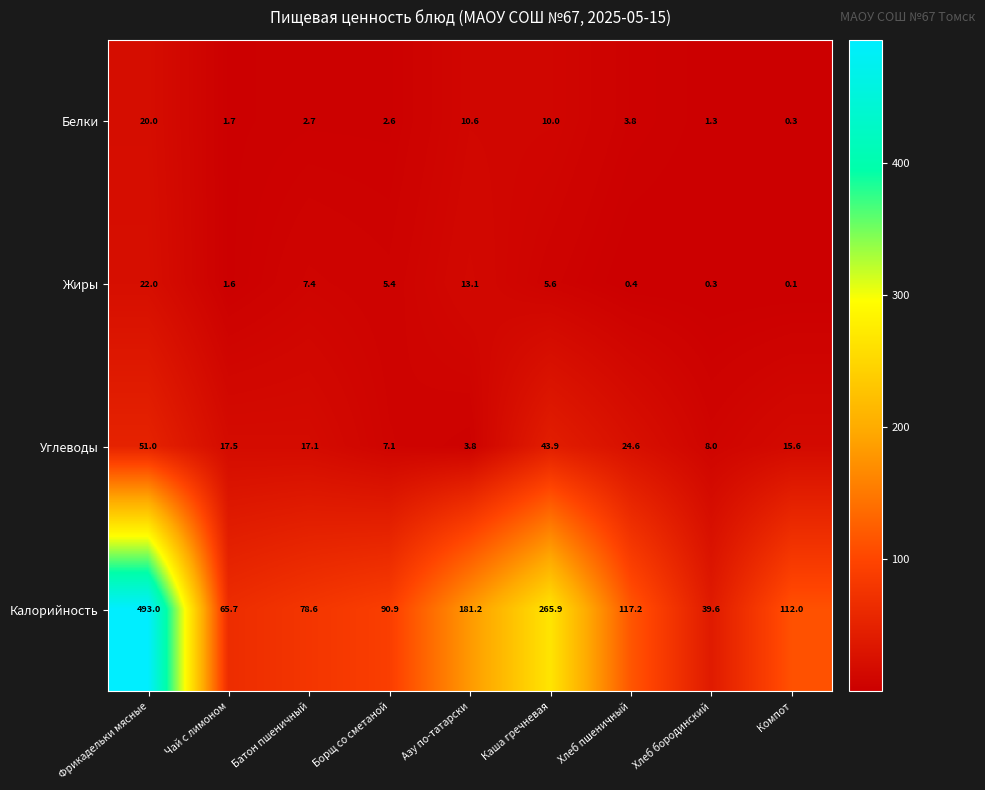

At which label does Углеводы first exceed 17?

Фрикадельки мясные